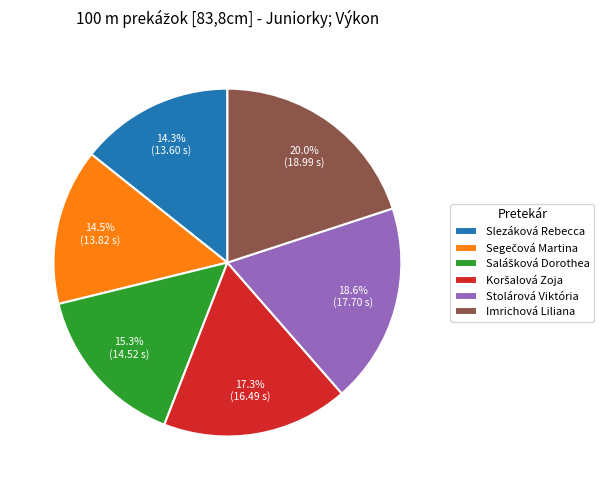

Is there a majority slice in this chart?

No